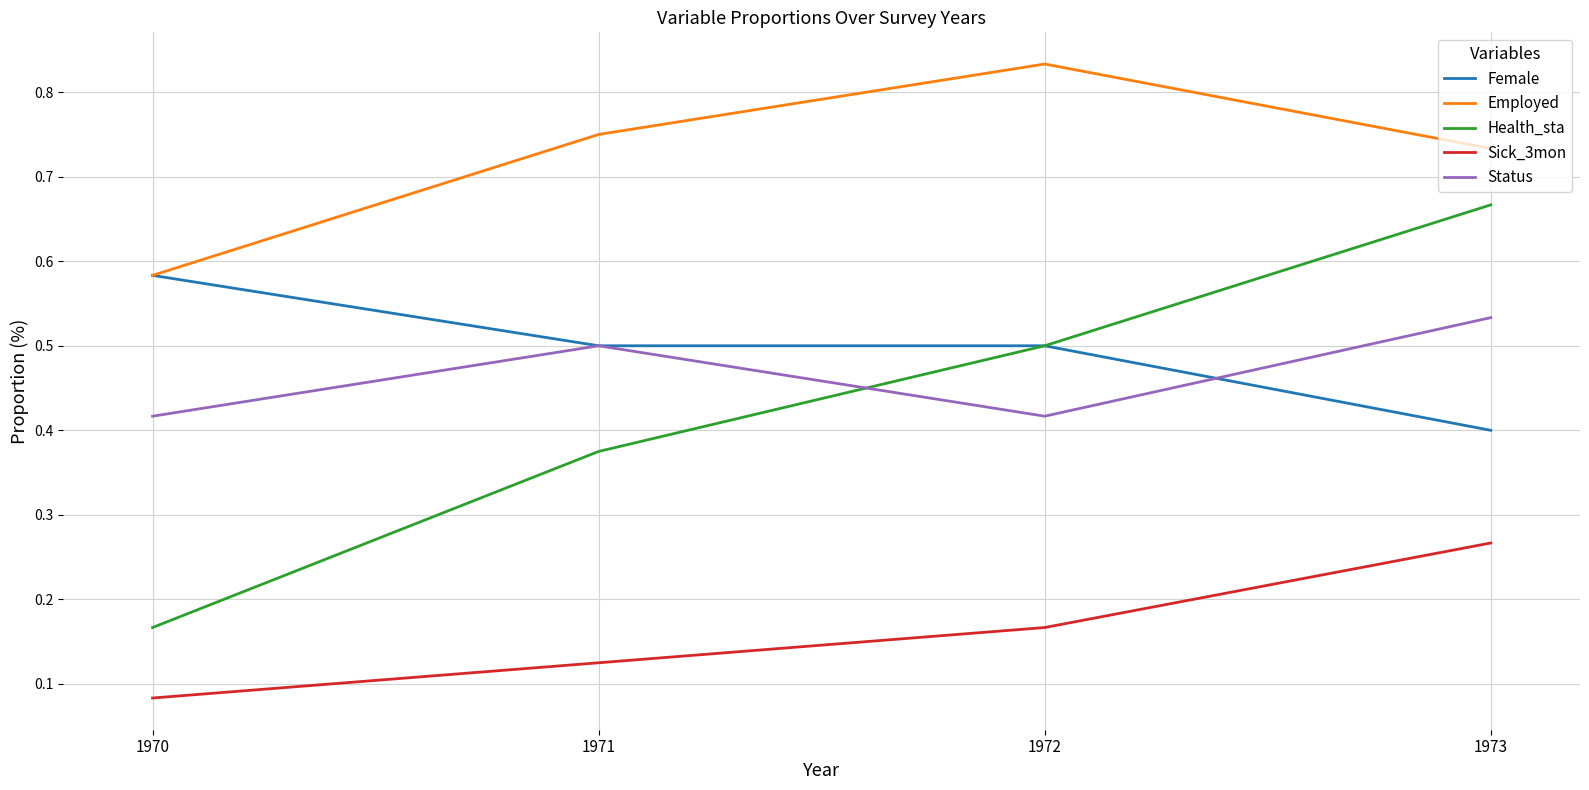

Does the chart have visible grid lines?

Yes